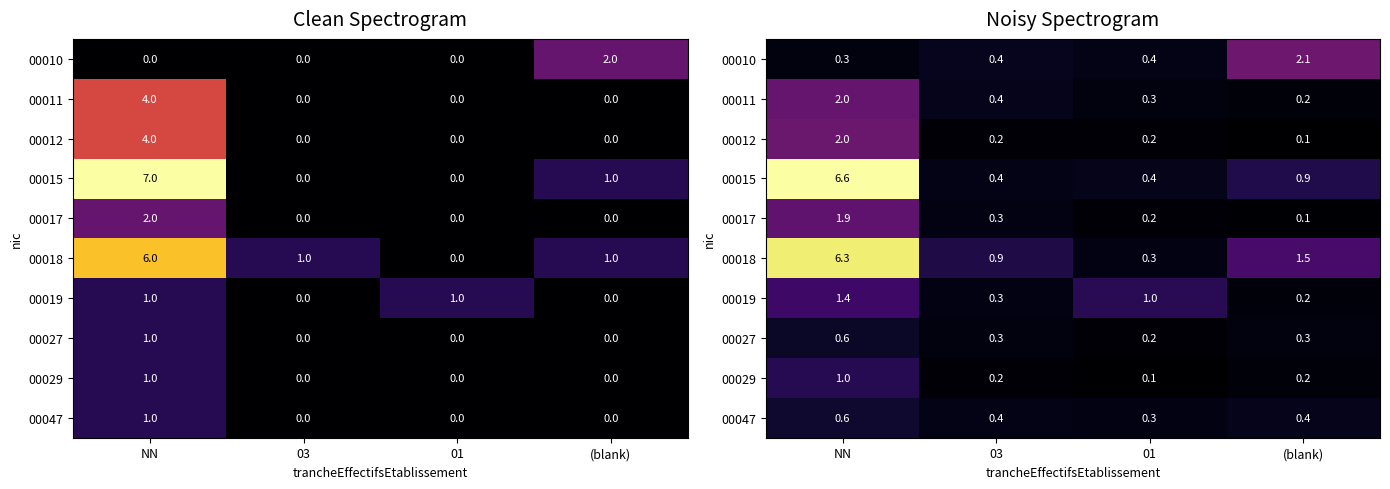

At 01, list the series in order from largest to smallest.

00019, 00015, 00010, 00018, 00047, 00011, 00027, 00012, 00017, 00029